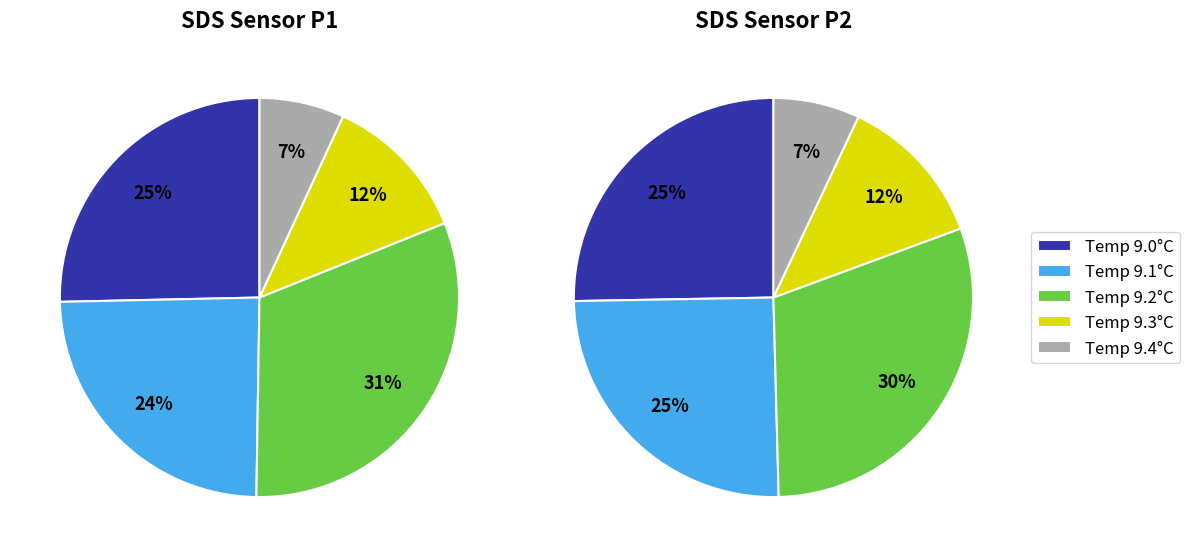

Is 17 the majority of the pie?

No